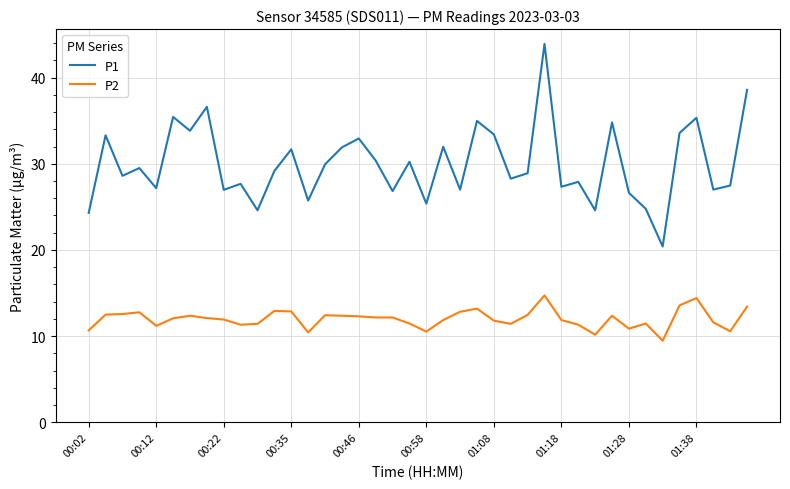

List the series in order of their peak value, lowest first.

P2, P1